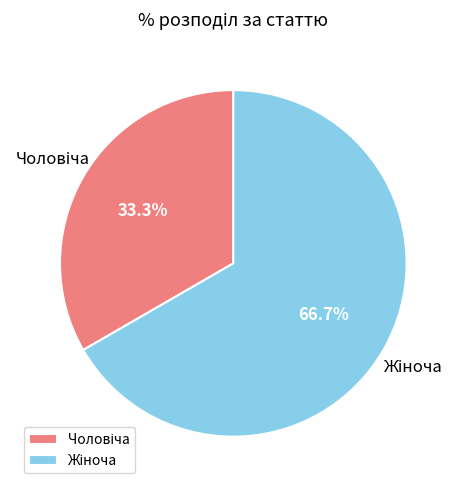

Is there any slice that represents more than half of the pie?

Yes